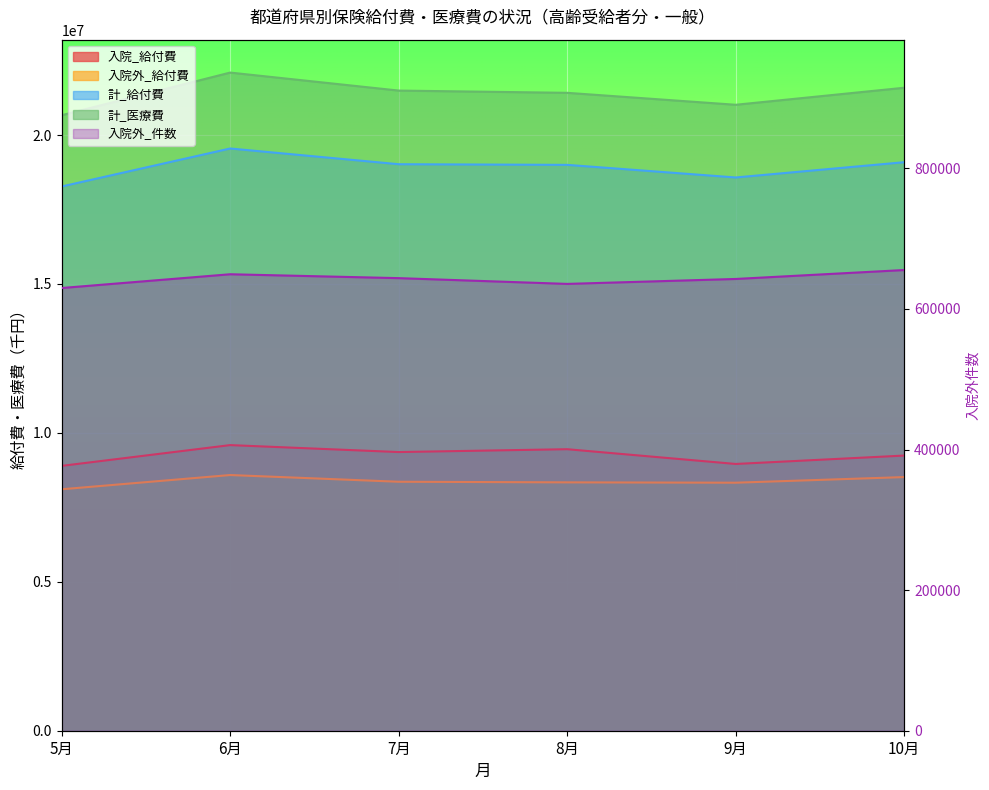

The 入院_給付費 series shows 5016463.8 at 6月. True or false?

False